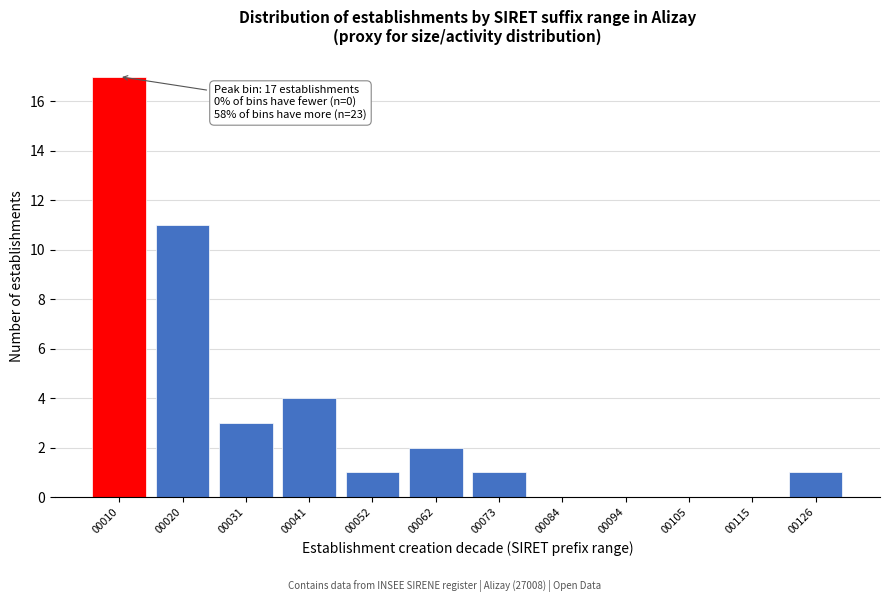

Reading right to left, list all the values displayed in this chart.

00126=1	00115=0	00105=0	00094=0	00084=0	00073=1	00062=2	00052=1	00041=4	00031=3	00020=11	00010=17